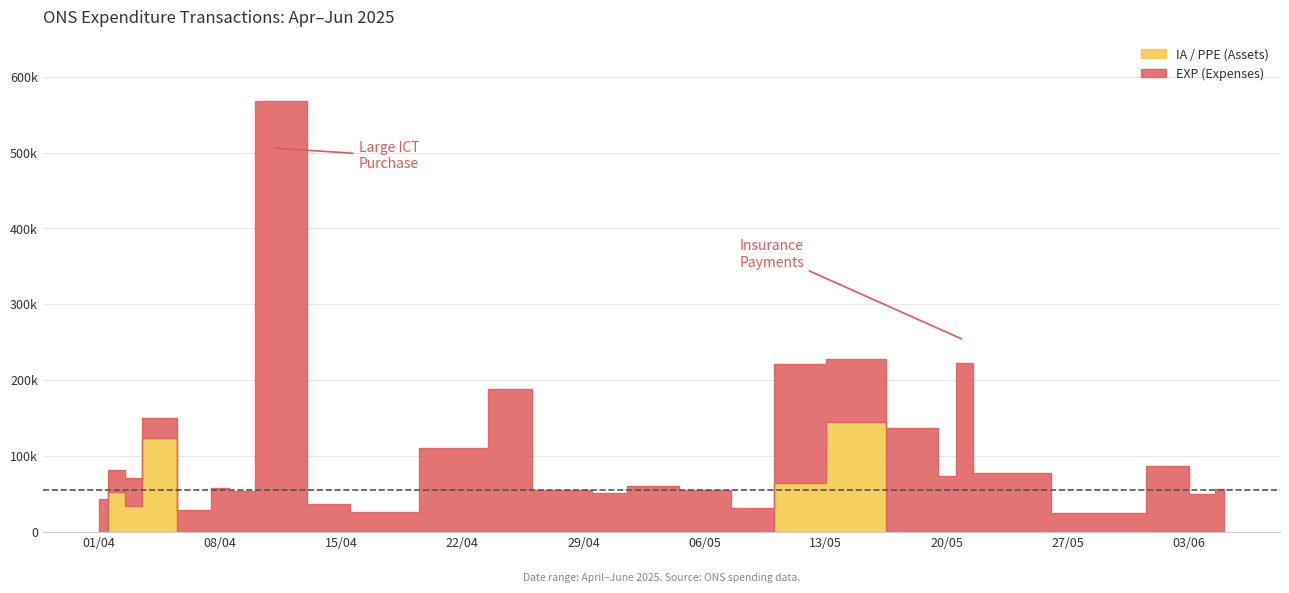

Does the chart display data point markers on the line(s)?

No